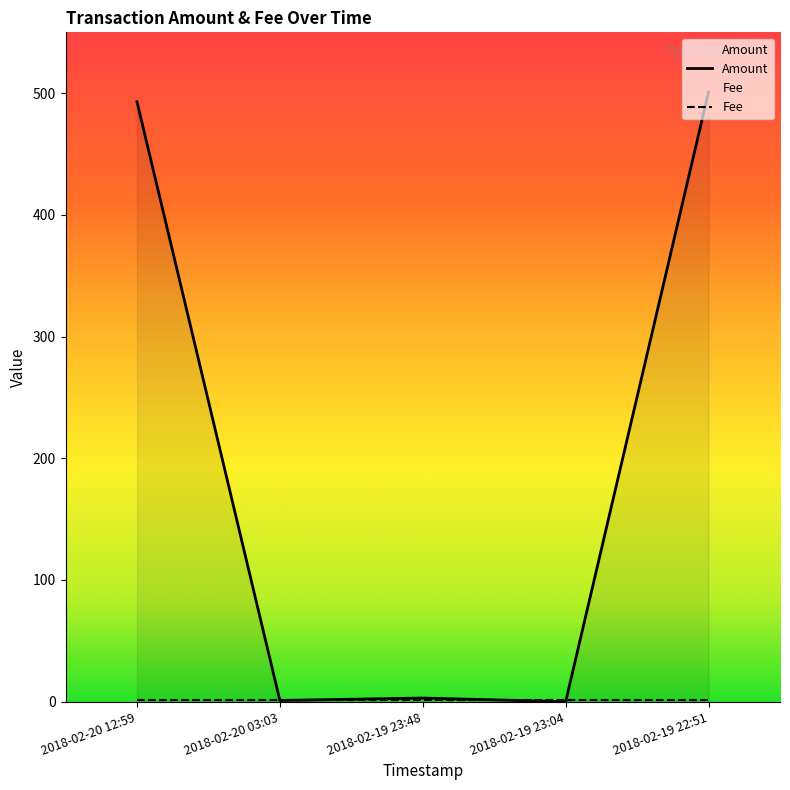

The value at 2018-02-20 03:03 is 1. True or false?

True